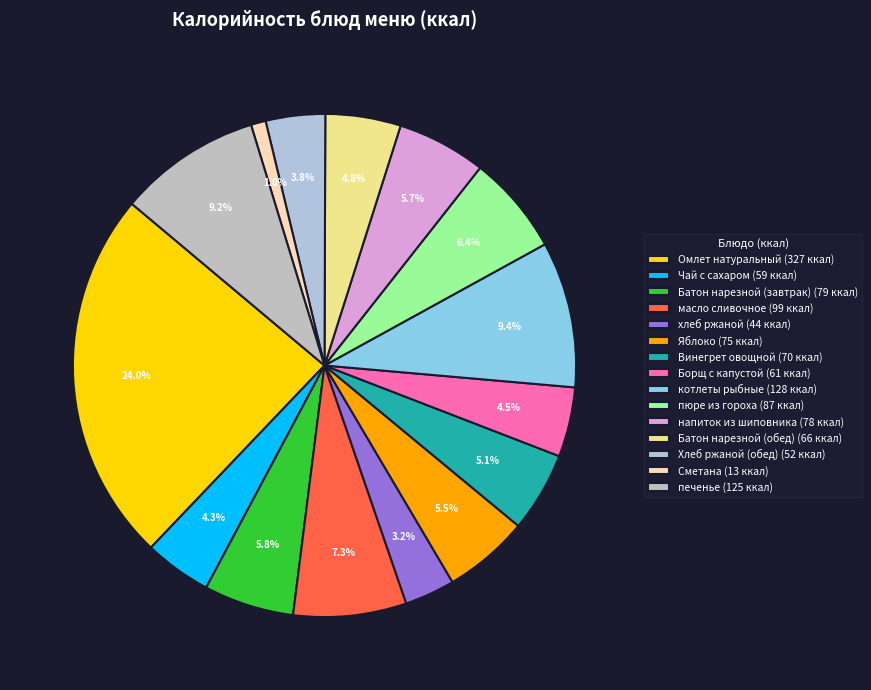

To the nearest percent, what percentage of the pie is Хлеб ржаной (обед)?

4%